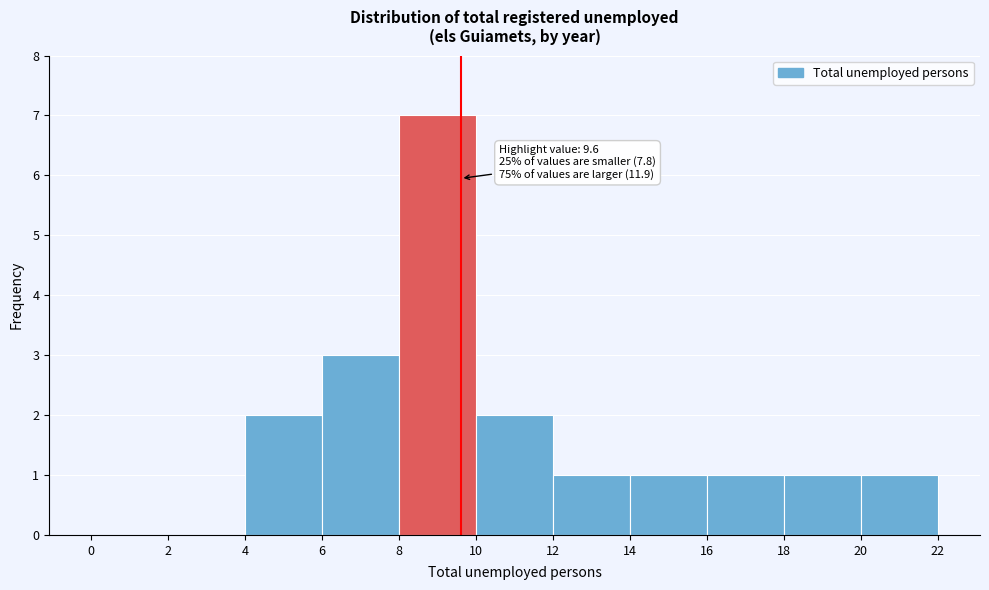

Over which range of the x-axis is the bar tallest?

8 to 10